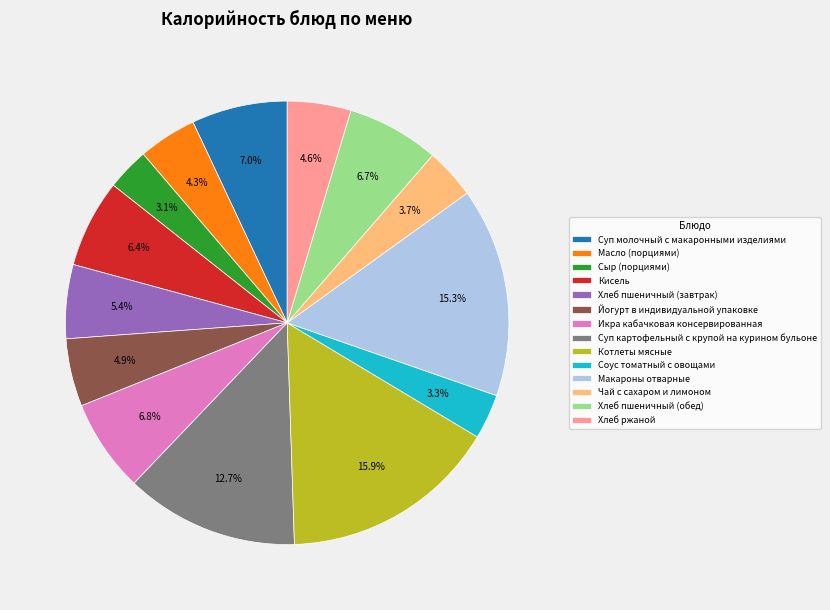

Does Масло (порциями) represent more than half of the total?

No